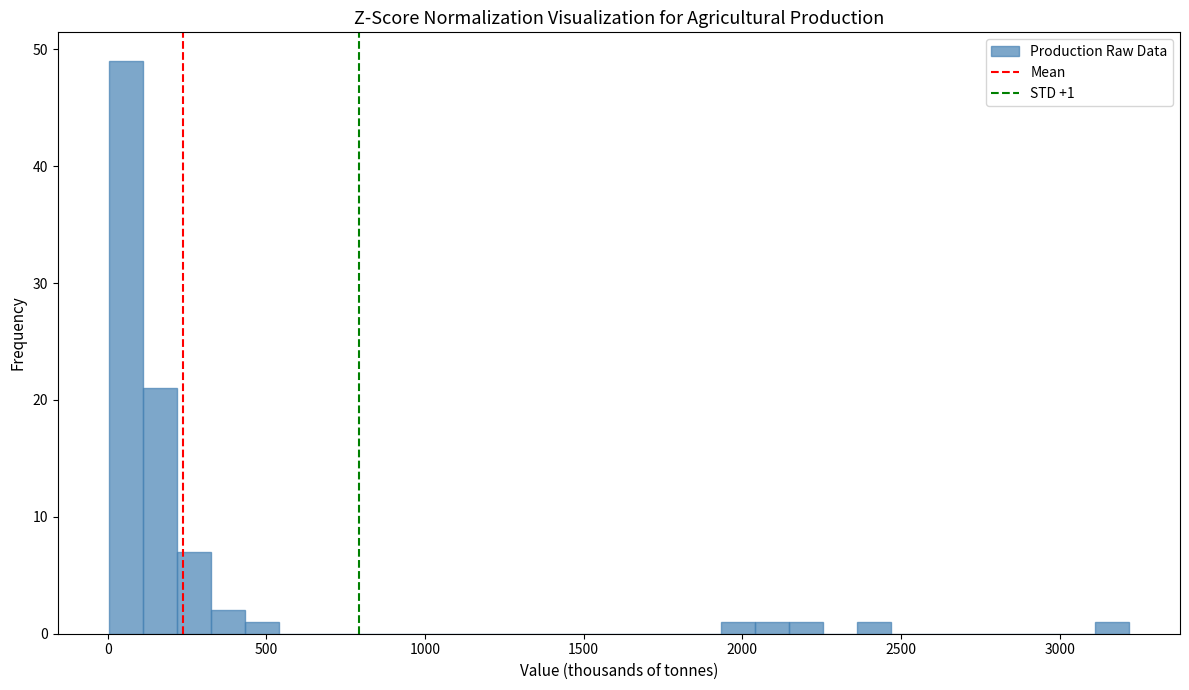

Read against the x-axis, roughly where is the centre of the tallest bar?

50